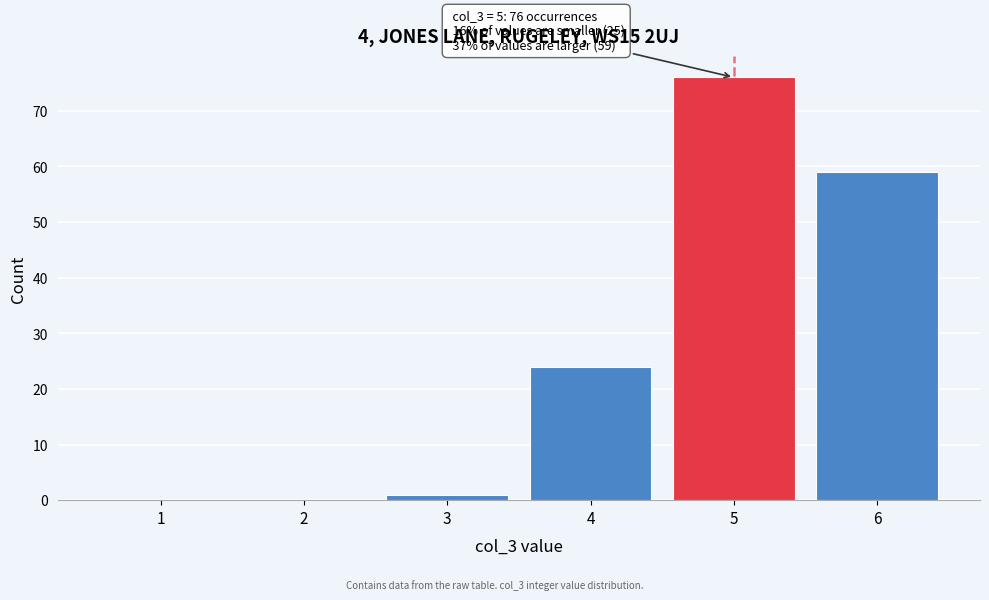

Reading left to right, what are all the values shown in this chart?

1=0	2=0	3=1	4=24	5=76	6=59